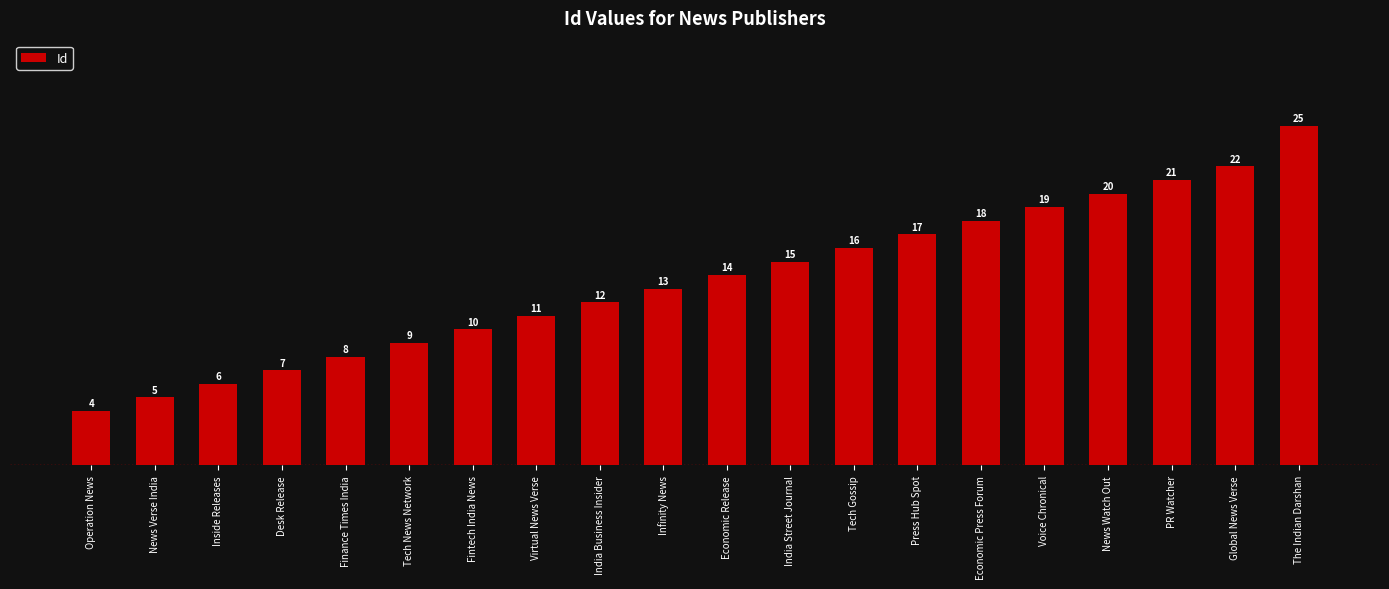

Rank the categories by value from highest to lowest.

The Indian Darshan, Global News Verse, PR Watcher, News Watch Out, Voice Chronical, Economic Press Forum, Press Hub Spot, Tech Gossip, India Street Journal, Economic Release, Infinity News, India Business Insider, Virtual News Verse, Fintech India News, Tech News Network, Finance Times India, Desk Release, Inside Releases, News Verse India, Operation News